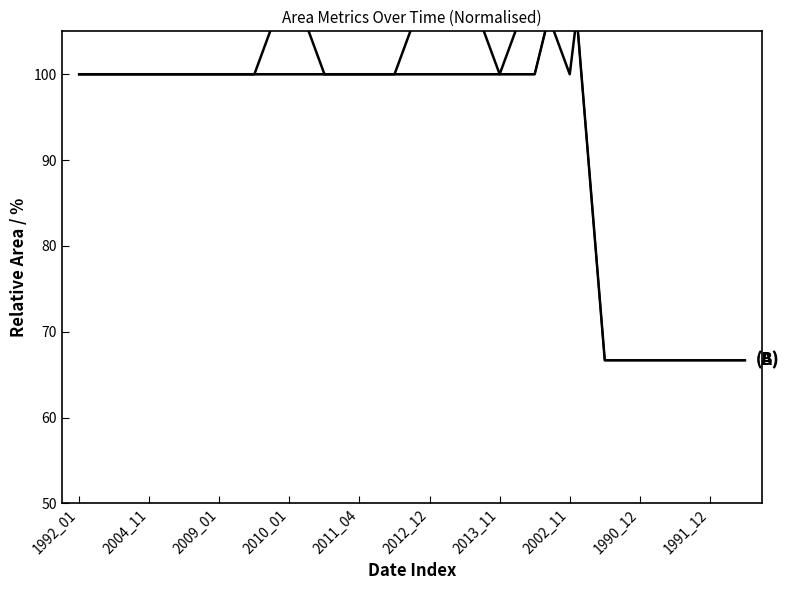

Which series has the widest spread of values?

(A)